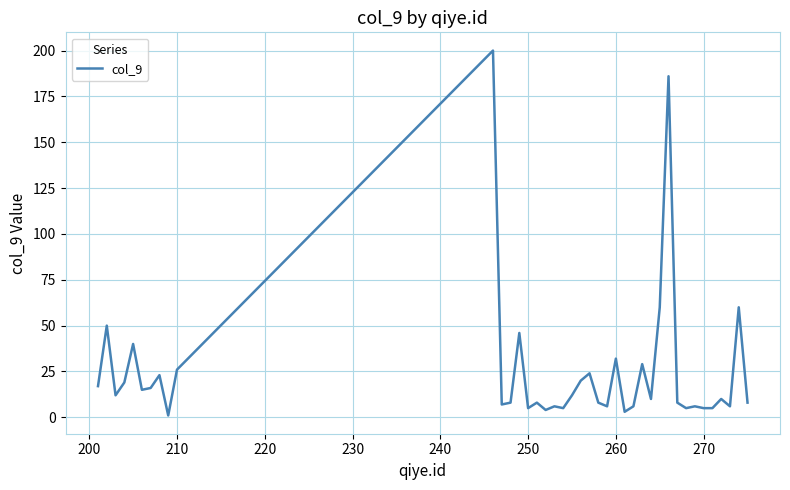

What is the maximum value shown in the chart?

200